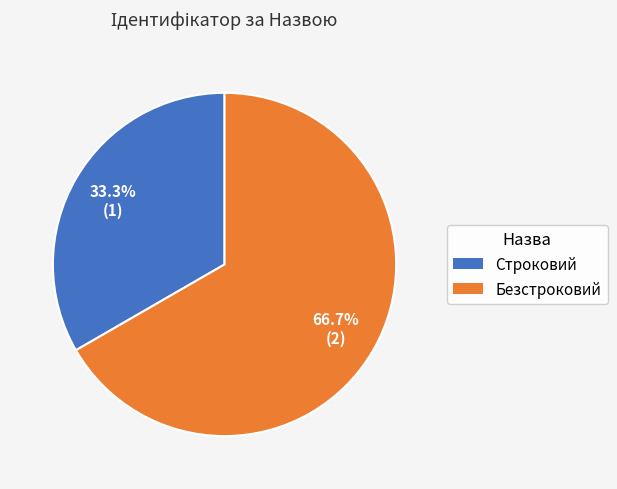

What is the ratio of the value at Безстроковий to the value at Строковий?

2.0